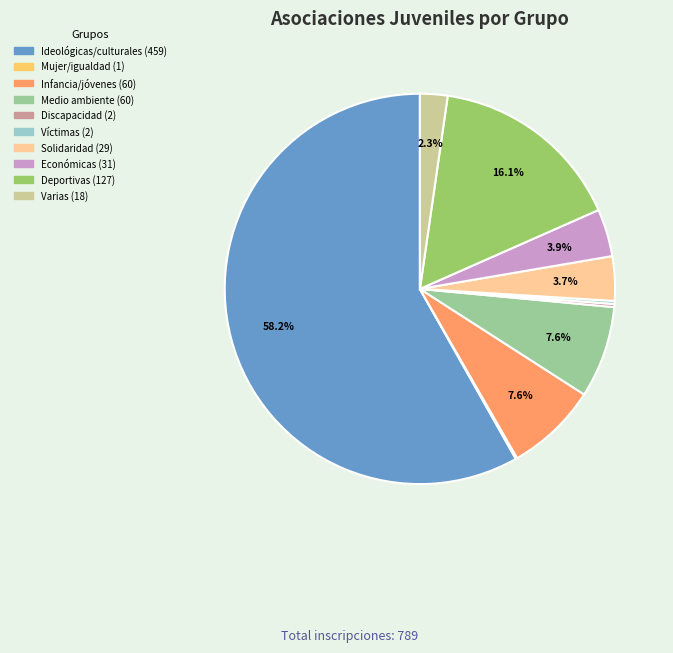

Is there any slice that represents more than half of the pie?

Yes